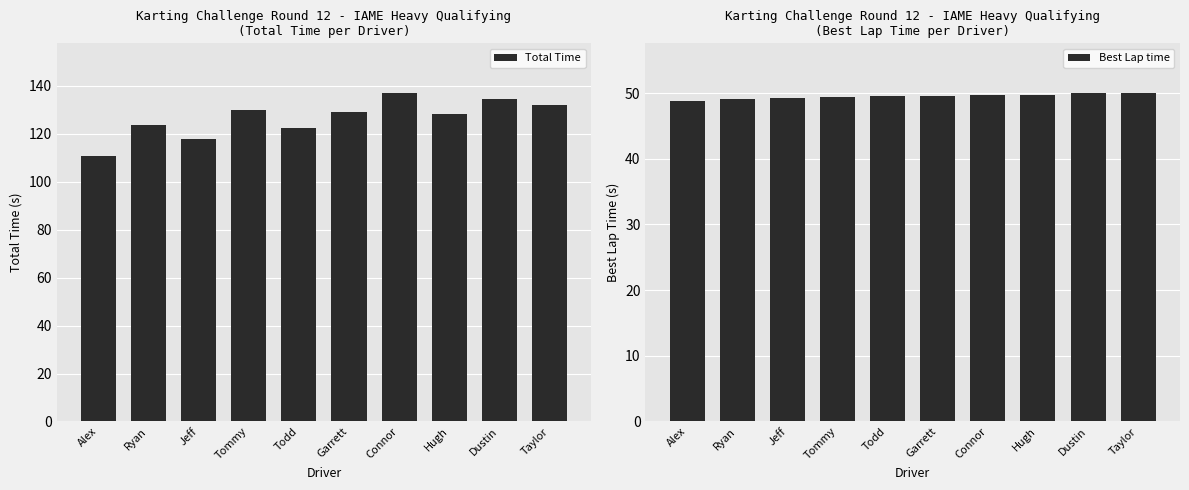

The value of Best Lap time at Hugh is 12.5. True or false?

False